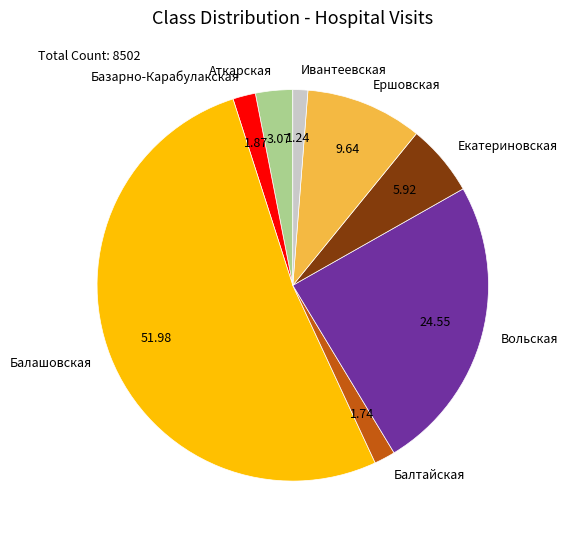

Does Балашовская represent more than half of the total?

Yes